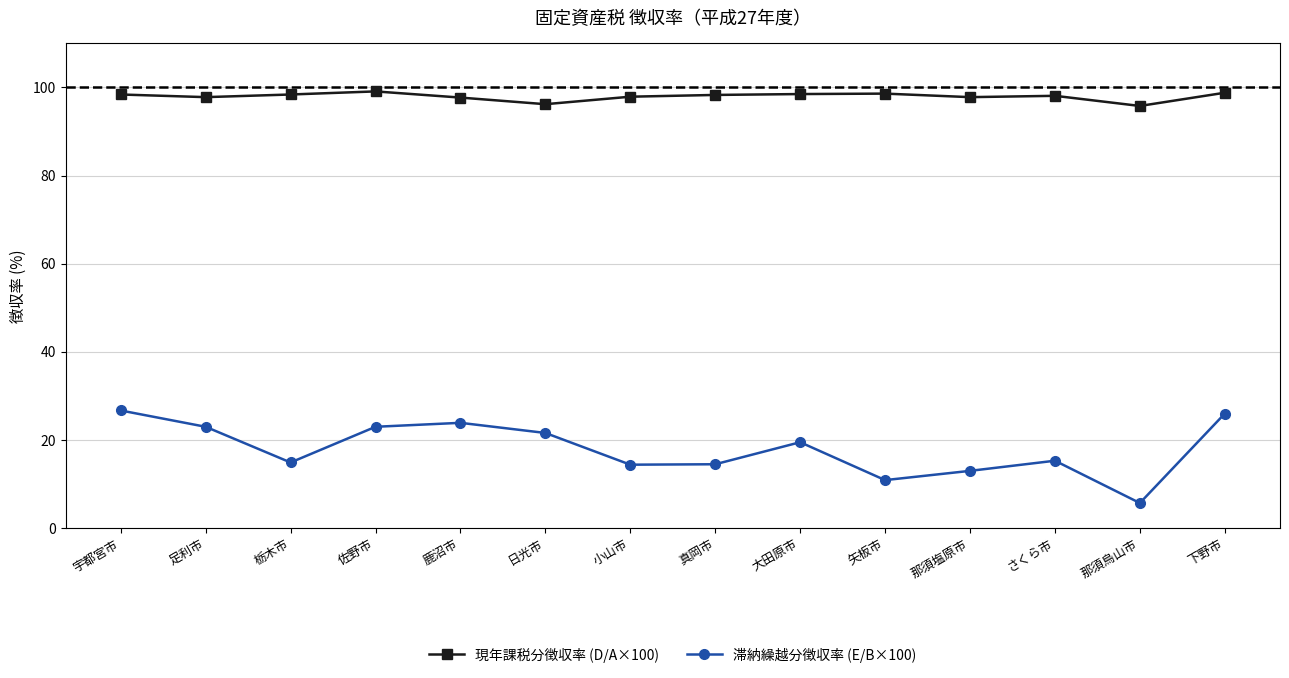

What is the smallest value displayed?

5.7